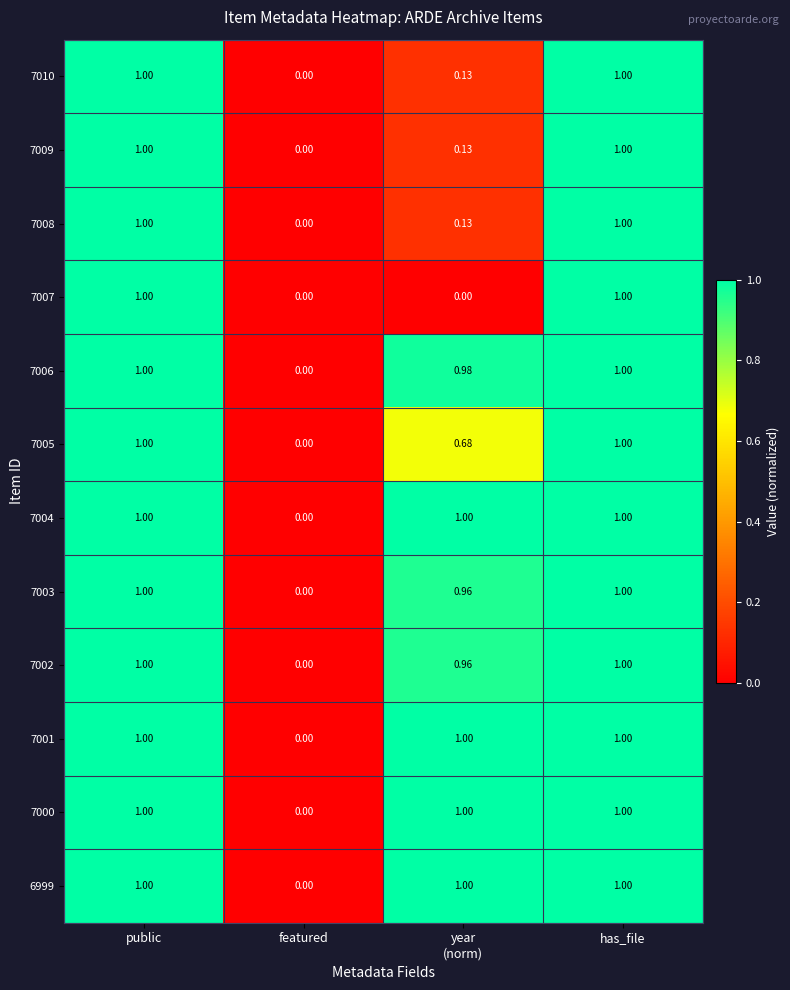

At which label does 7009 reach its minimum?

featured